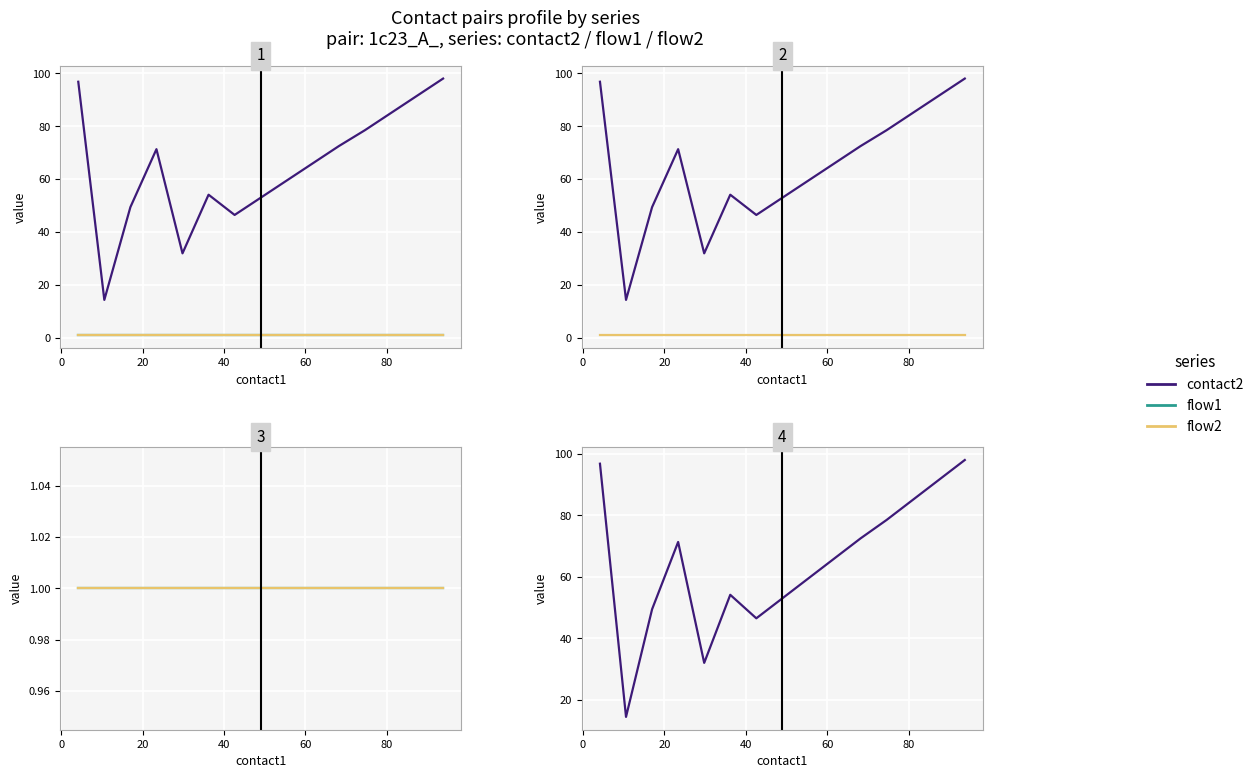

True or false: contact2 has more than 2 points higher than both neighbors.

False